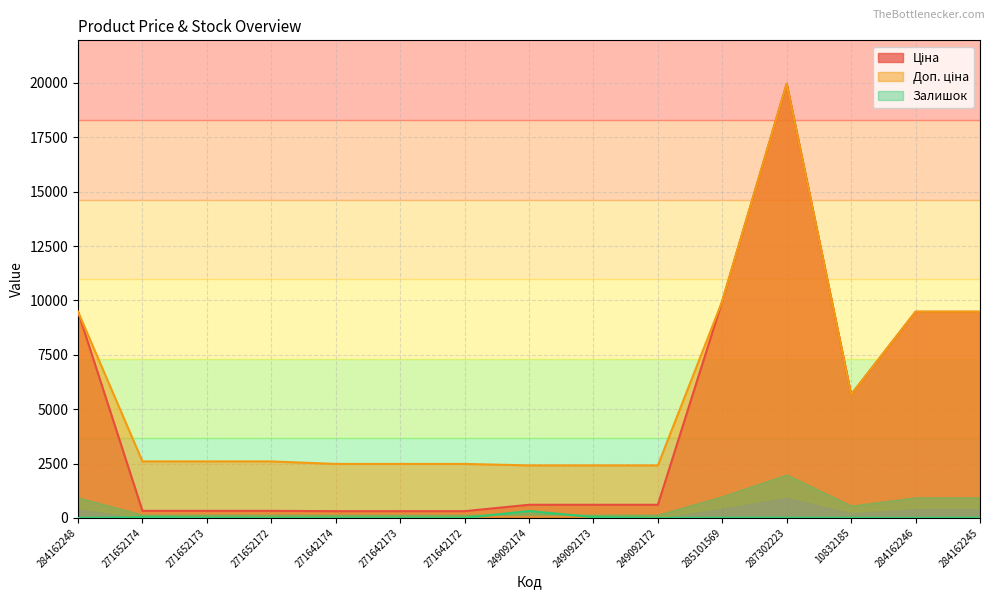

Does the chart have visible grid lines?

Yes